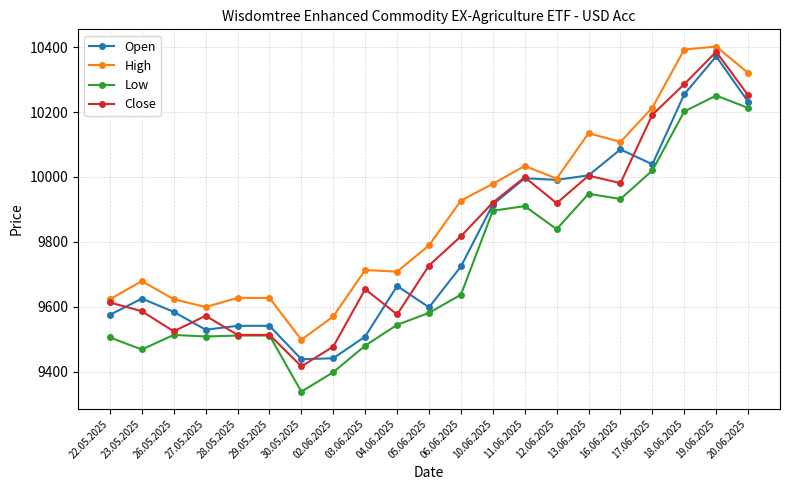

What is the difference between the second highest and second lowest values in the Open series?

814